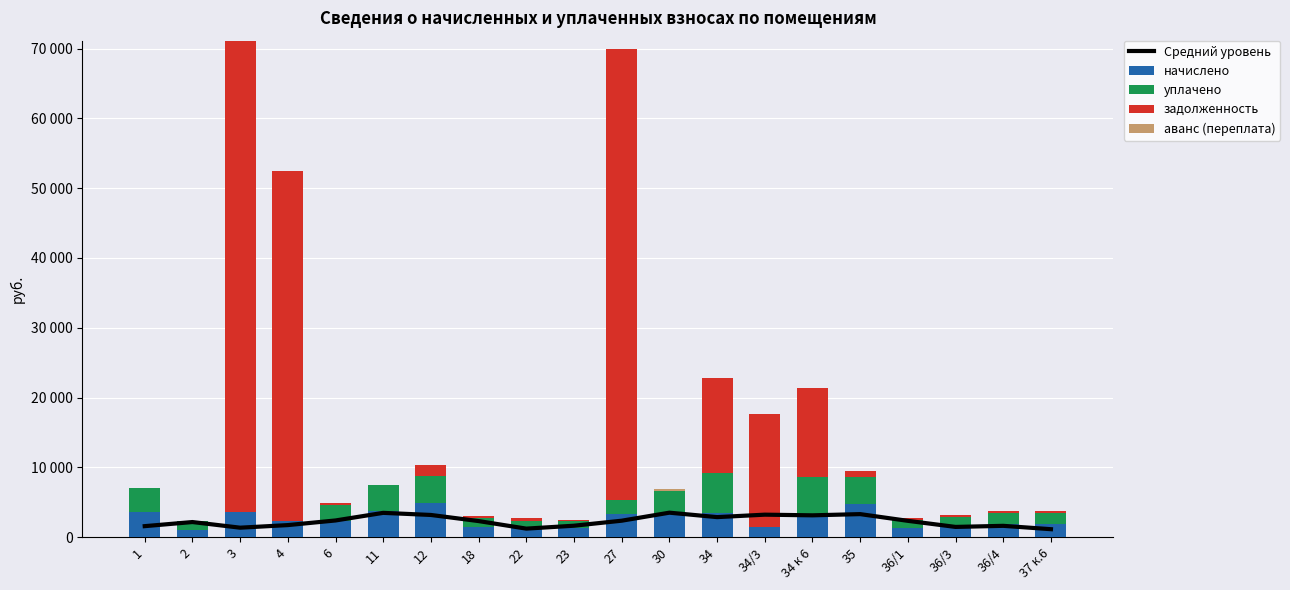

How many data points in начислено are less than 2293?

10